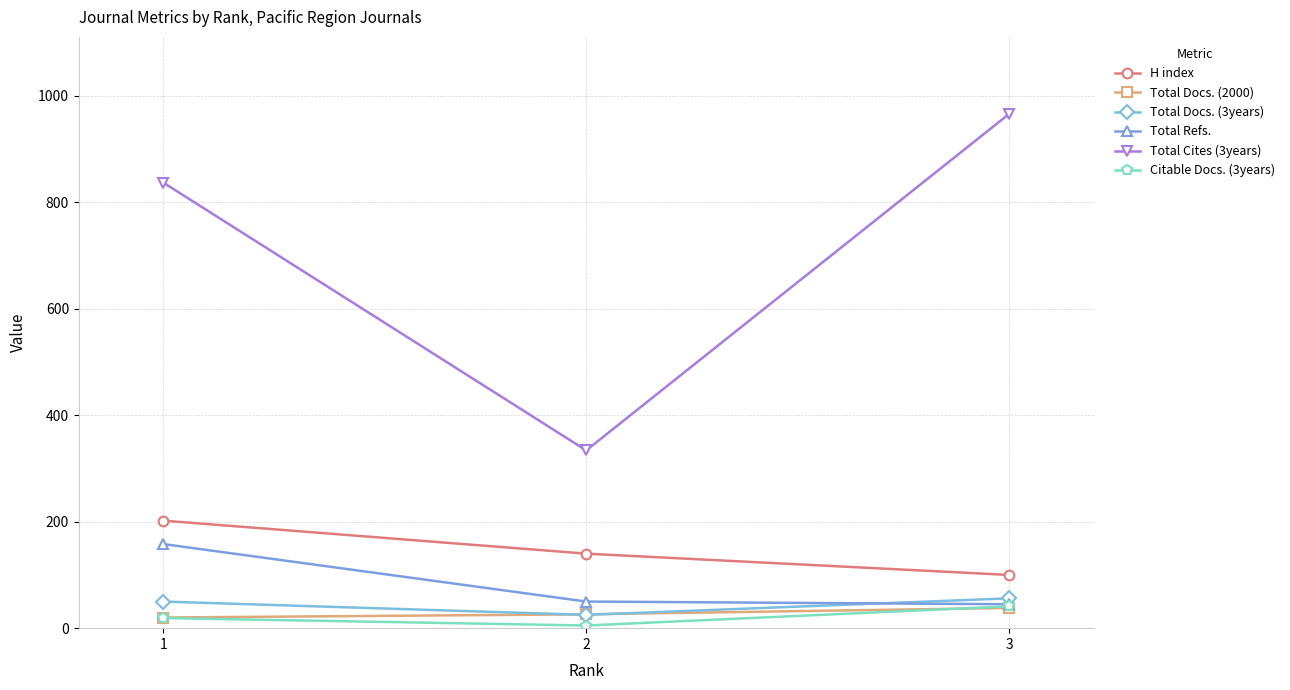

Which category has the highest value in the Total Cites (3years) series?

3